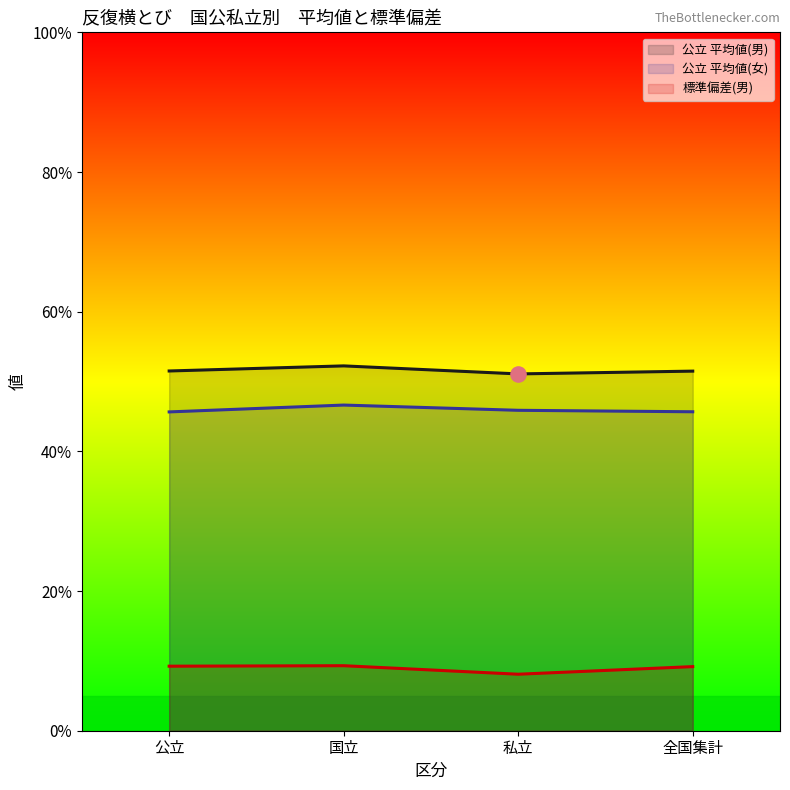

What is the total value across all series at 全国集計?

106.3